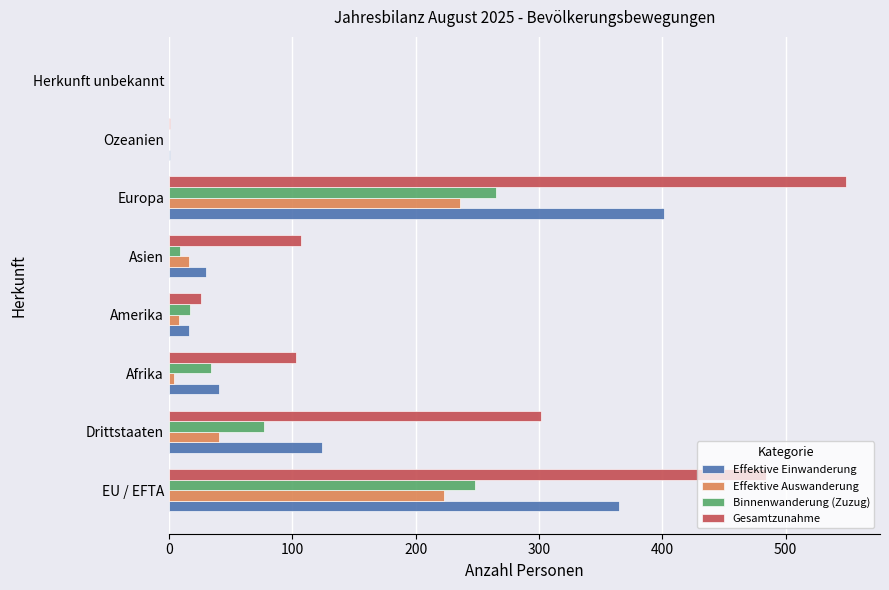

Is it true that Effektive Einwanderung equals 30 at Asien?

True